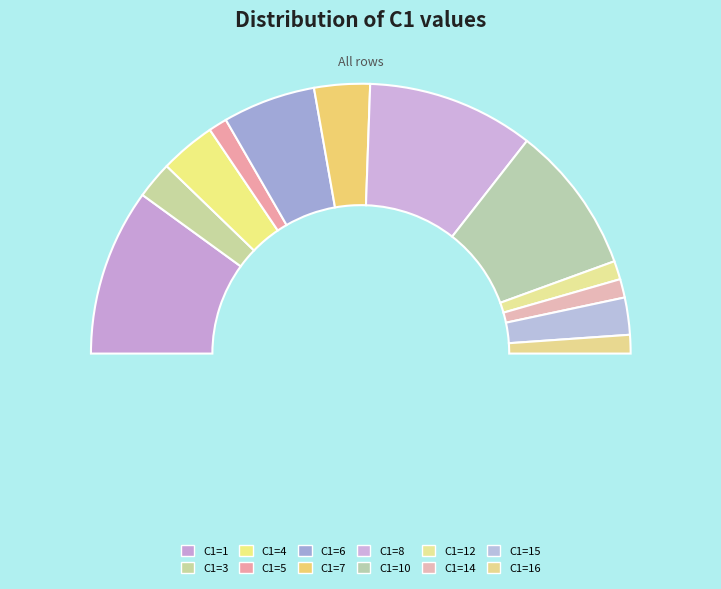

To the nearest percent, what is the average slice percentage?

8%